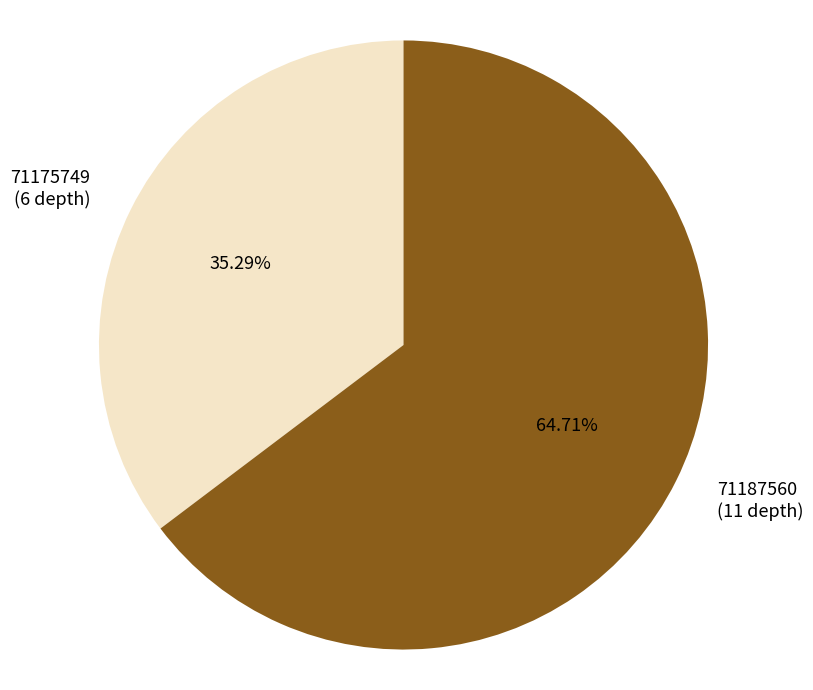

Combined, do 71175749 (6 depth) and 71187560 (11 depth) account for over 50%?

Yes